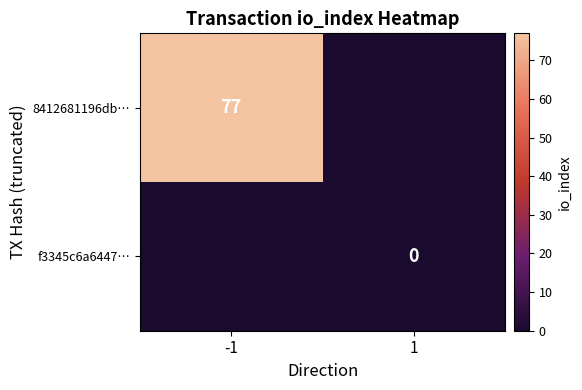

The 8412681196db… series shows 26 at -1. True or false?

False